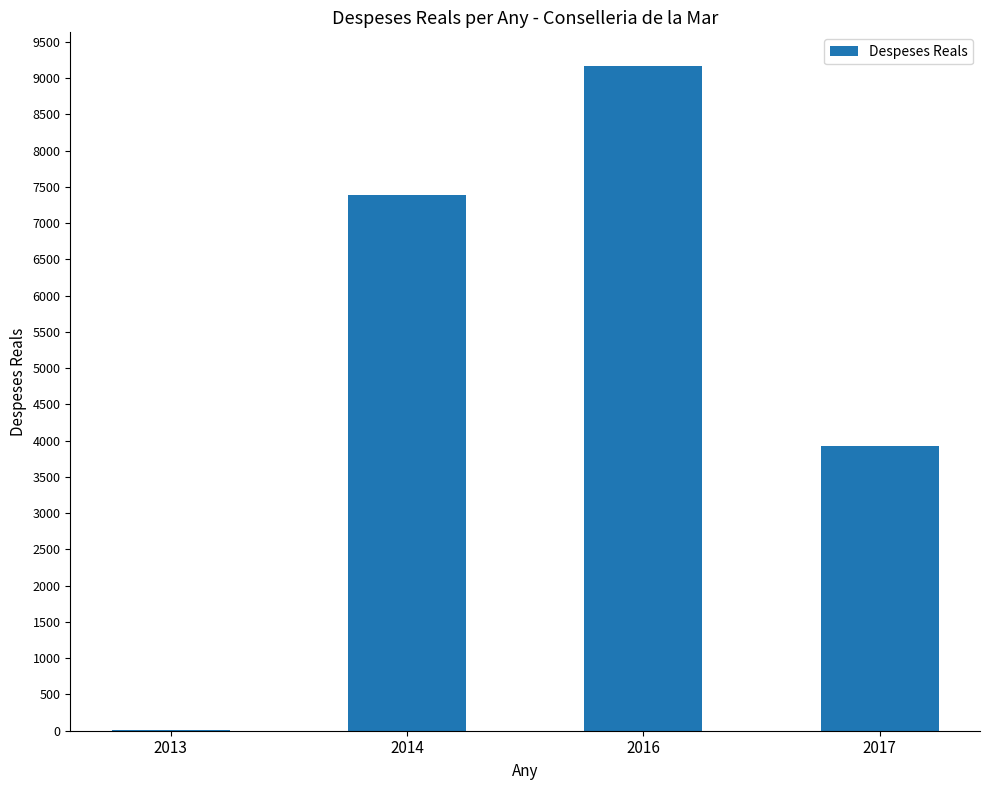

What is the greatest value displayed?

9170.9